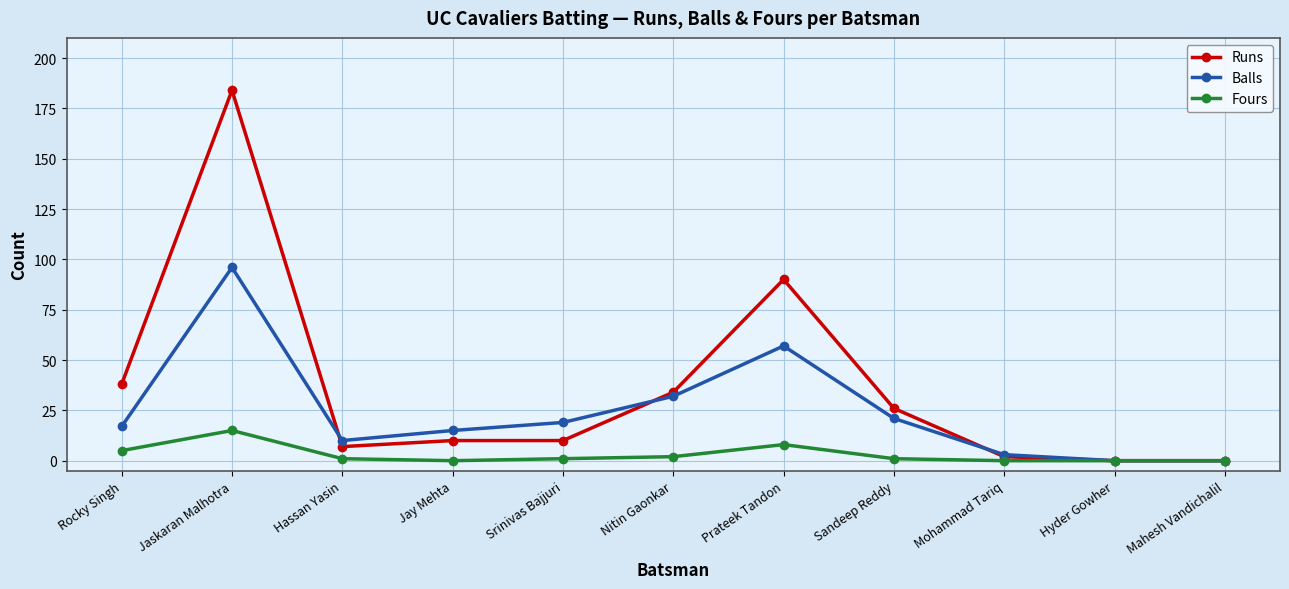

Reading left to right, list all the values displayed in this chart.

Runs: Rocky Singh=38	Jaskaran Malhotra=184	Hassan Yasin=7	Jay Mehta=10	Srinivas Bajjuri=10	Nitin Gaonkar=34	Prateek Tandon=90	Sandeep Reddy=26	Mohammad Tariq=2	Hyder Gowher=0	Mahesh Vandichalil=0
Balls: Rocky Singh=17	Jaskaran Malhotra=96	Hassan Yasin=10	Jay Mehta=15	Srinivas Bajjuri=19	Nitin Gaonkar=32	Prateek Tandon=57	Sandeep Reddy=21	Mohammad Tariq=3	Hyder Gowher=0	Mahesh Vandichalil=0
Fours: Rocky Singh=5	Jaskaran Malhotra=15	Hassan Yasin=1	Jay Mehta=0	Srinivas Bajjuri=1	Nitin Gaonkar=2	Prateek Tandon=8	Sandeep Reddy=1	Mohammad Tariq=0	Hyder Gowher=0	Mahesh Vandichalil=0